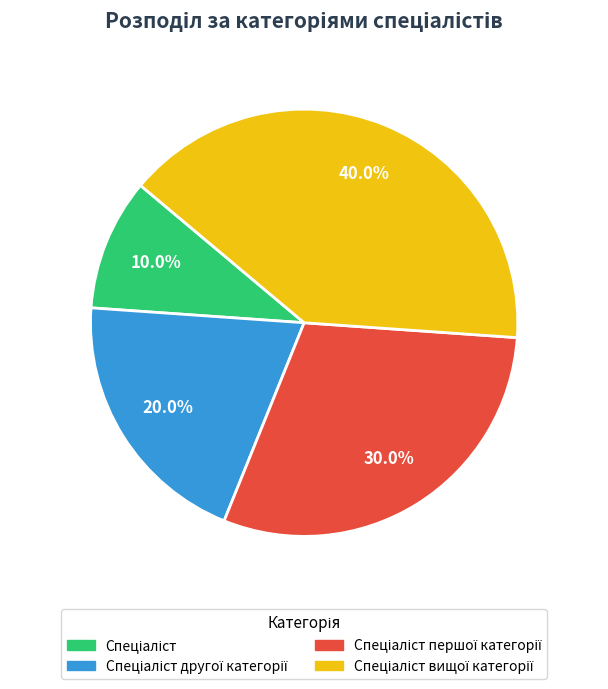

Count the number of slices in the pie.

4